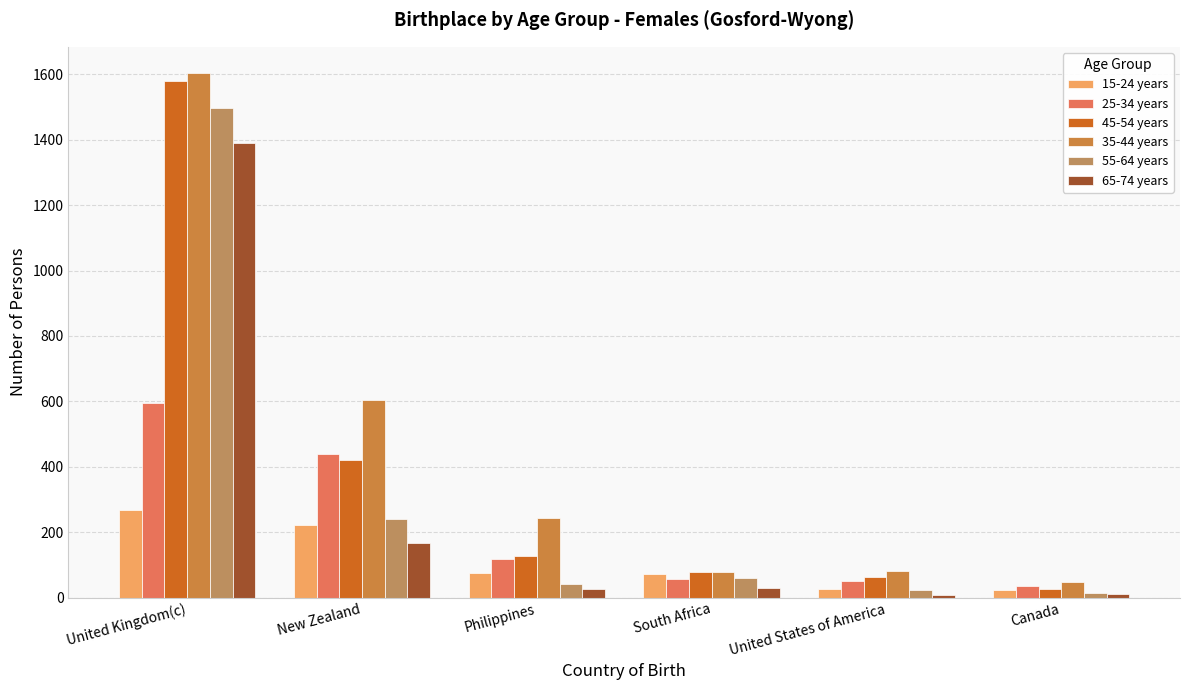

What is the difference between the 35-44 years values at United States of America and South Africa?

2